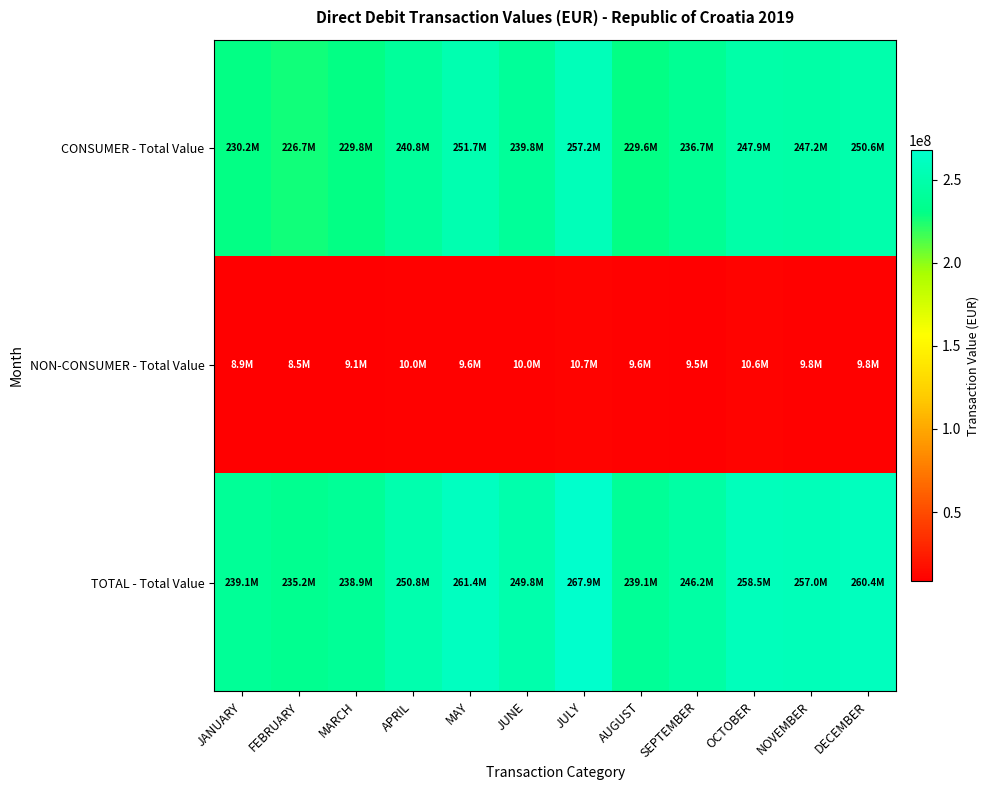

Reading right to left, transcribe all the data shown in this chart.

CONSUMER - Total Value: DECEMBER=250586277.3	NOVEMBER=247168831.5	OCTOBER=247911390.7	SEPTEMBER=236699843.2	AUGUST=229552506.7	JULY=257207220.2	JUNE=239816833.5	MAY=251740975.9	APRIL=240792112.7	MARCH=229801773.7	FEBRUARY=226700891.0	JANUARY=230202345.3
NON-CONSUMER - Total Value: DECEMBER=9814627.8	NOVEMBER=9845925.9	OCTOBER=10558780.9	SEPTEMBER=9460582.7	AUGUST=9561364.8	JULY=10702741.7	JUNE=10009005.5	MAY=9617801.2	APRIL=10028379.2	MARCH=9111058.5	FEBRUARY=8521871.3	JANUARY=8912472.4
TOTAL - Total Value: DECEMBER=260400905.0	NOVEMBER=257014757.4	OCTOBER=258470171.6	SEPTEMBER=246160425.9	AUGUST=239113871.5	JULY=267909961.9	JUNE=249825839.0	MAY=261358777.1	APRIL=250820491.9	MARCH=238912832.2	FEBRUARY=235222762.2	JANUARY=239114817.7